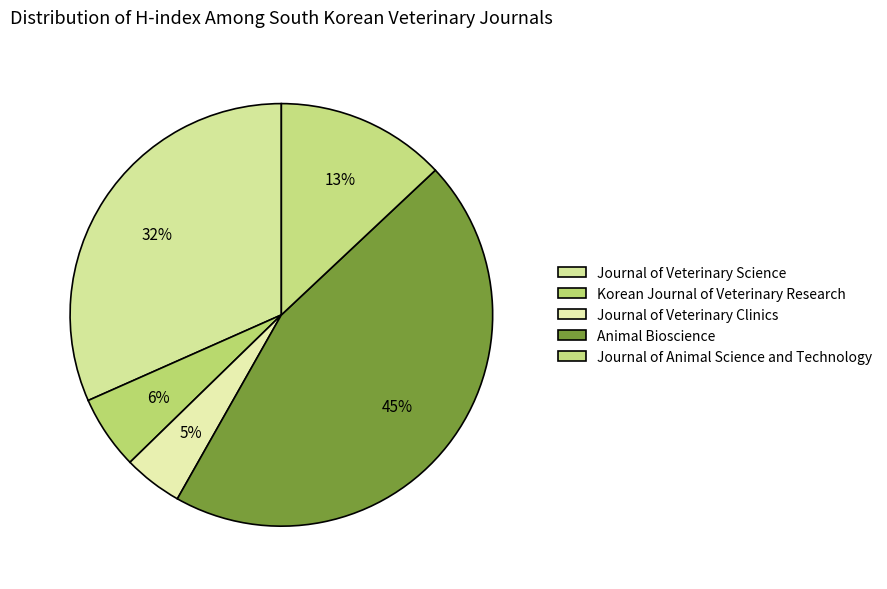

How many segments does this pie chart have?

5